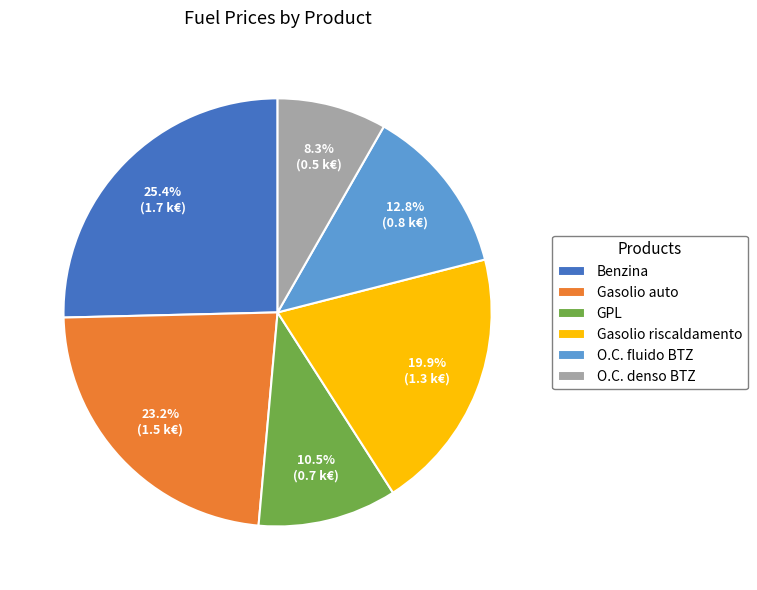

What percentage is the O.C. fluido BTZ slice, to the nearest percent?

13%